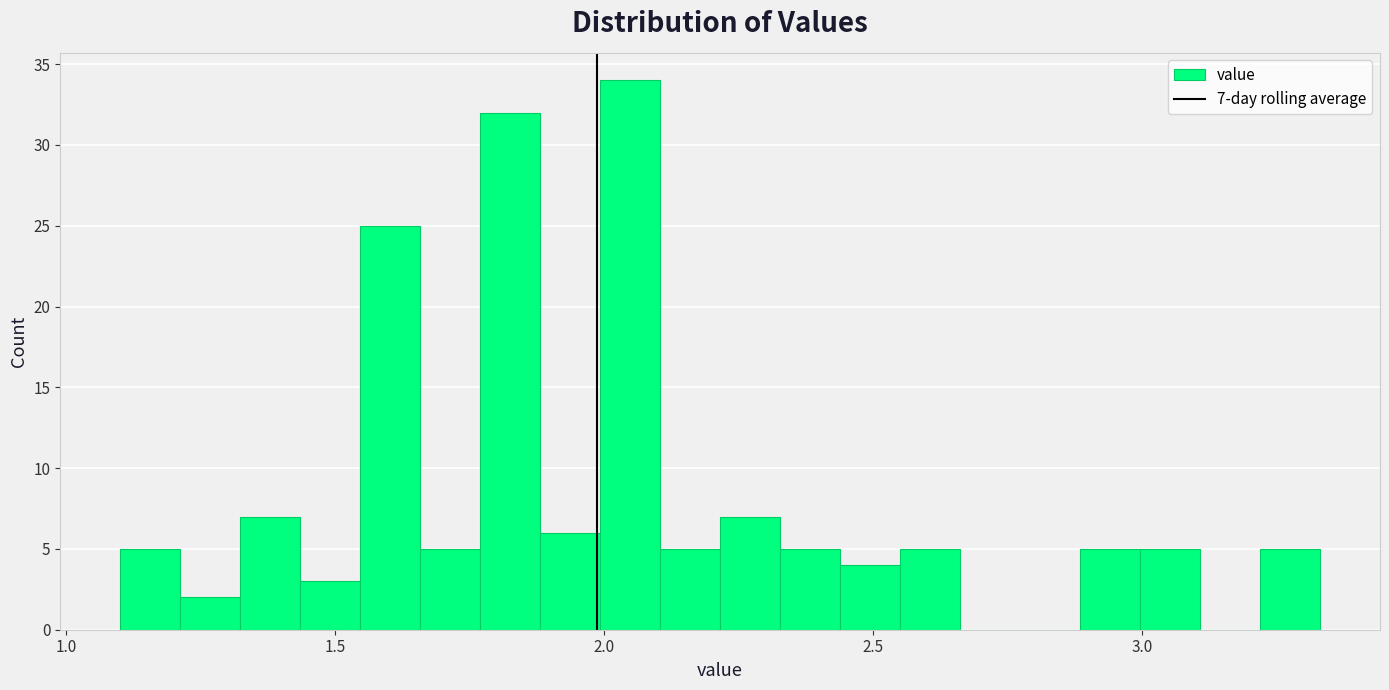

Read against the x-axis, roughly where is the centre of the tallest bar?

2.05